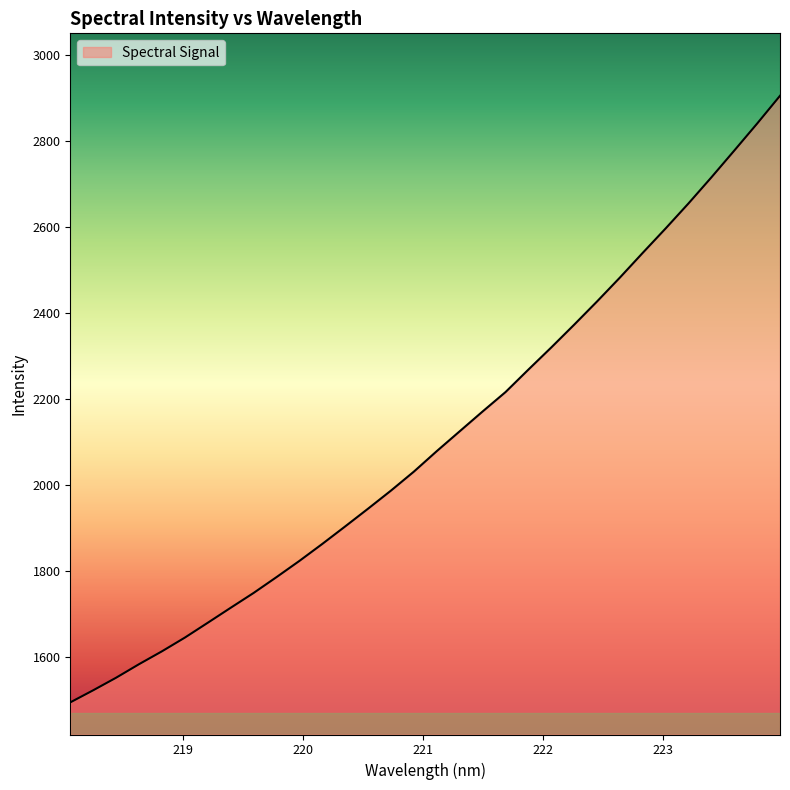

What is the maximum value shown in the chart?

2906.1